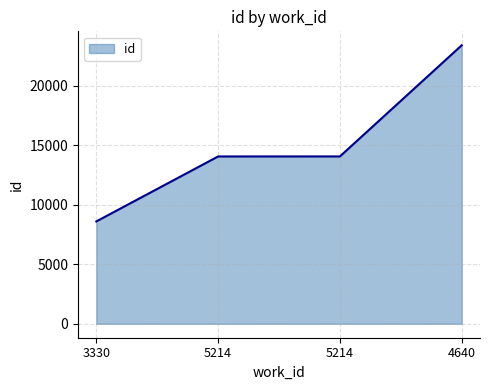

Count the number of categories in the chart.

4